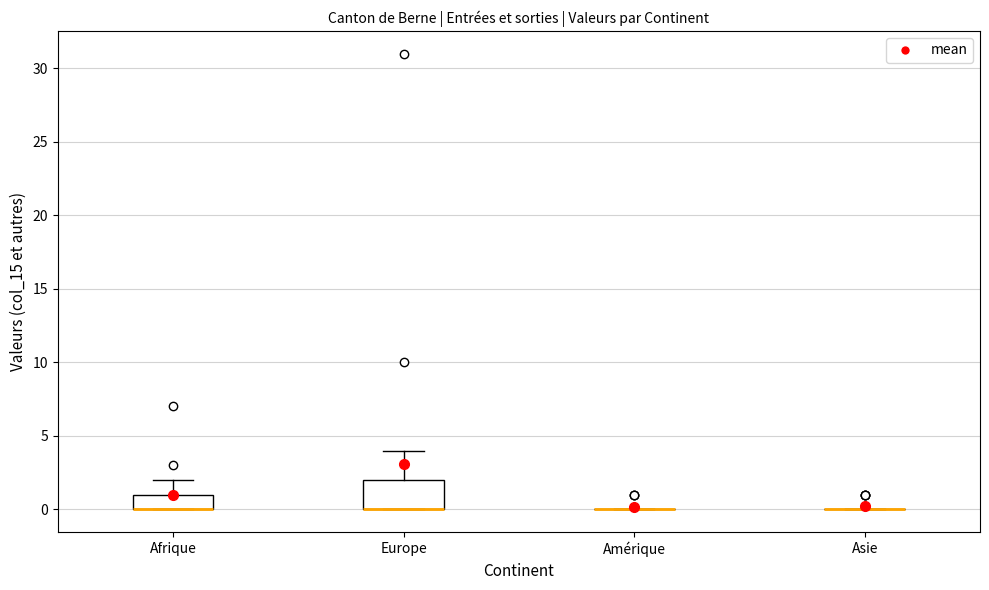

Reading left to right, read every box against the y-axis: the position of its median line, the range the box covers, and the ends of its whiskers. The values are not printed on the chart, so give them approximately, as read against the axis.

Afrique: median 0 (drawn on the box's lower edge), box 0 to 1, whiskers 0 to 2
Europe: median 0 (drawn on the box's lower edge), box 0 to 2, whiskers 0 to 4
Amérique: box collapsed to a line at 0, whiskers 0 to 0
Asie: box collapsed to a line at 0, whiskers 0 to 0